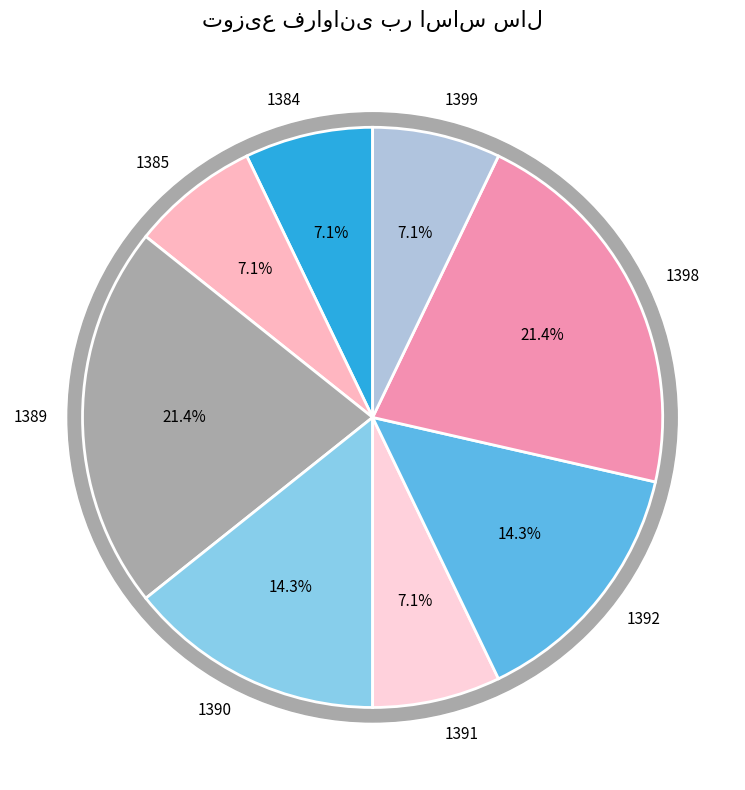

What is the largest slice in the pie chart?

1389